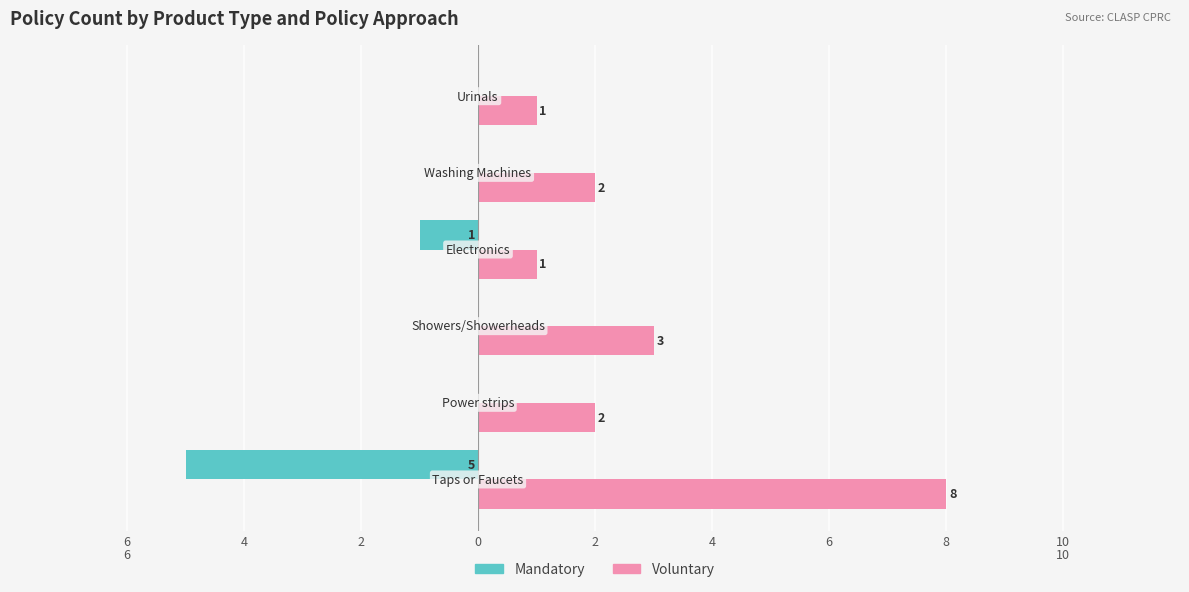

What are all the series names shown in the legend?

Mandatory, Voluntary